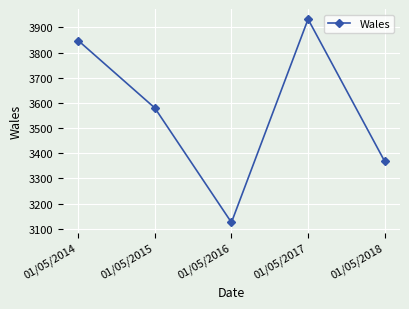

At which label is the value closest to 3529?

01/05/2015